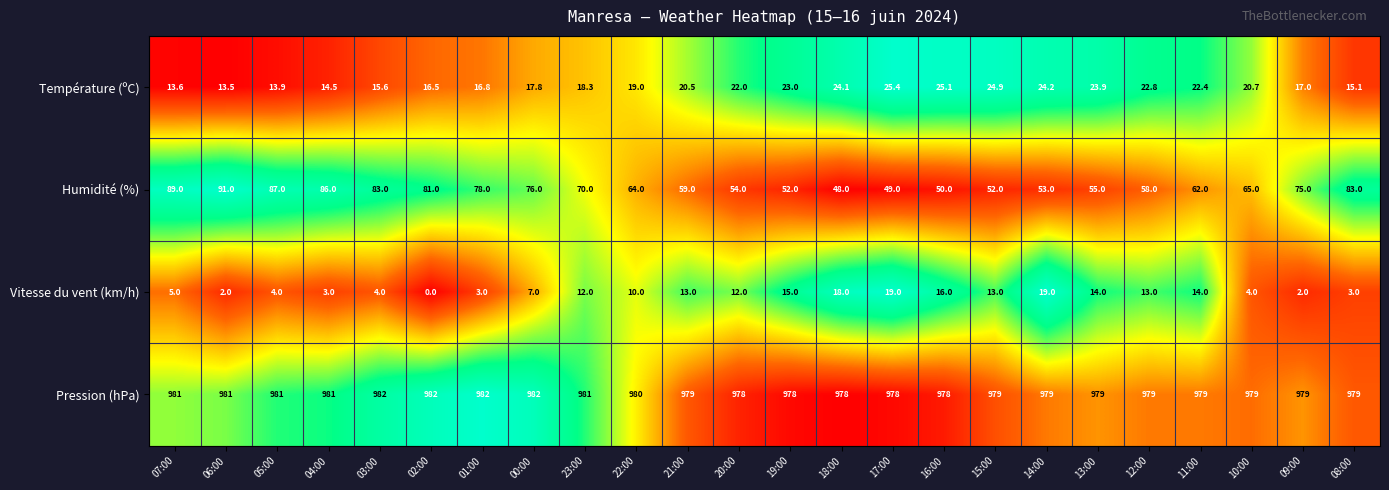

What is the sum of the Température (ºC) values at 04:00 and 18:00?

38.6